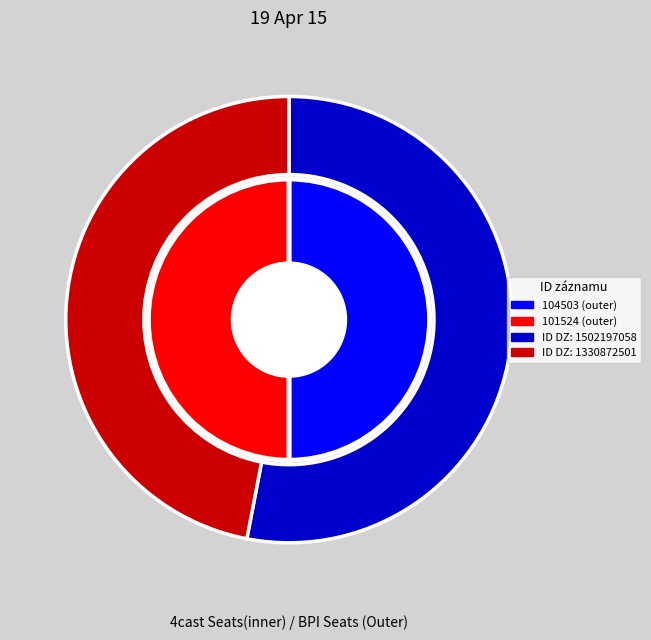

Which category accounts for the majority?

104503